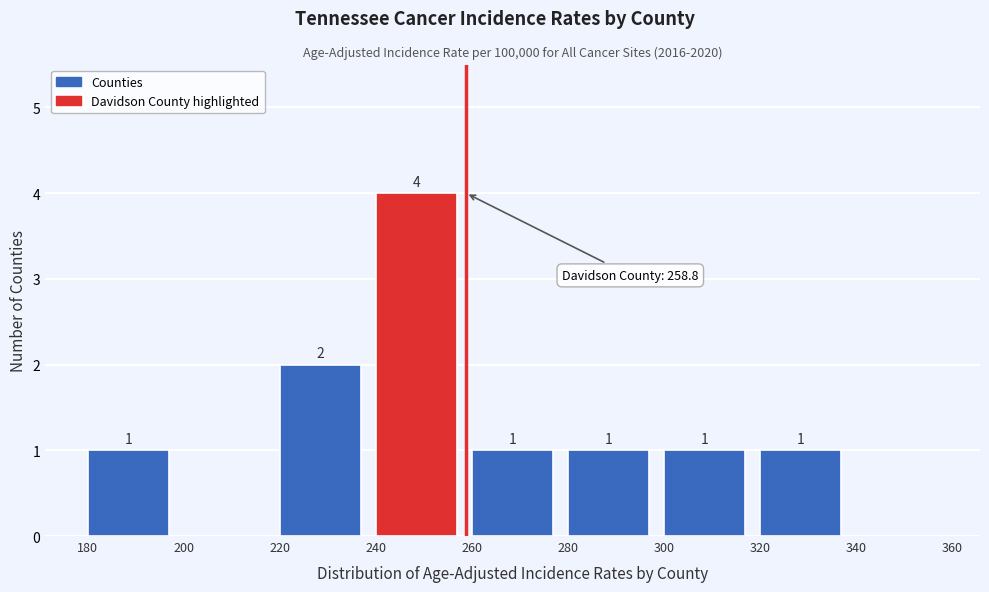

Which range on the x-axis has the tallest bar?

240 to 260